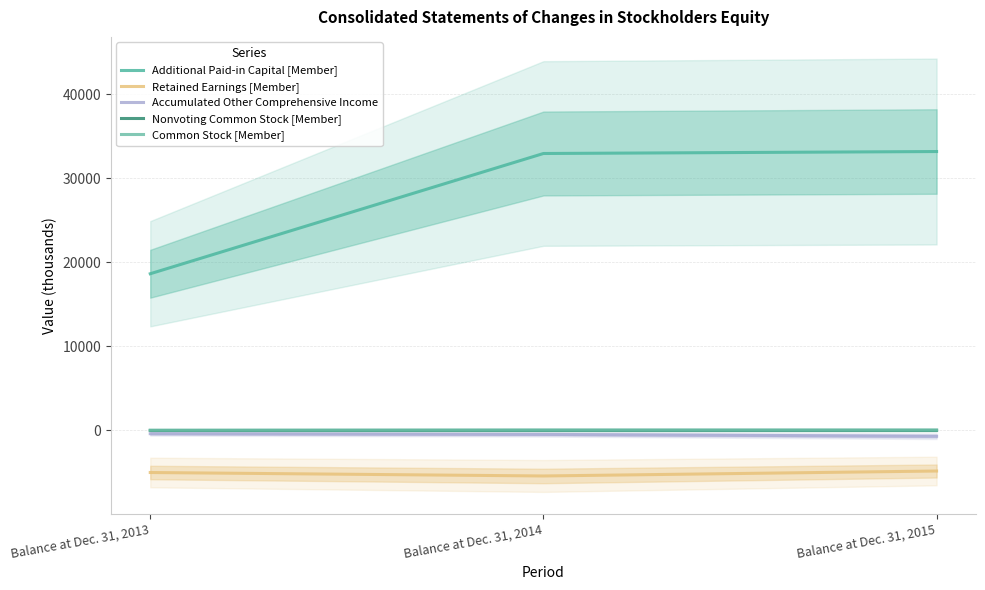

Is the value of Retained Earnings [Member] at Balance at Dec. 31, 2013 greater than the value of Additional Paid-in Capital [Member] at Balance at Dec. 31, 2013?

No